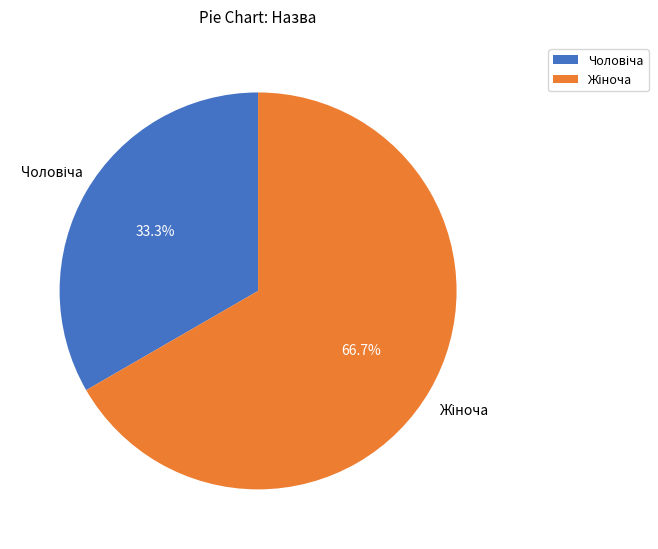

How many segments does this pie chart have?

2